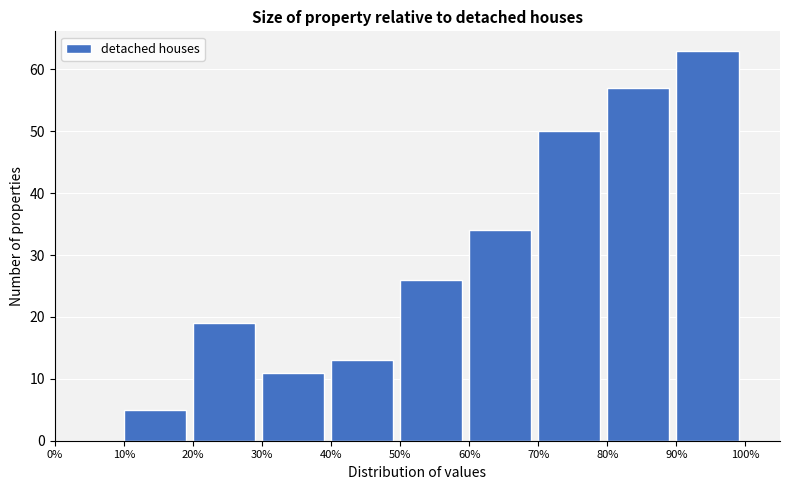

Reading right to left, transcribe all the data shown in this chart.

90%=63	80%=57	70%=50	60%=34	50%=26	40%=13	30%=11	20%=19	10%=5	0%=0